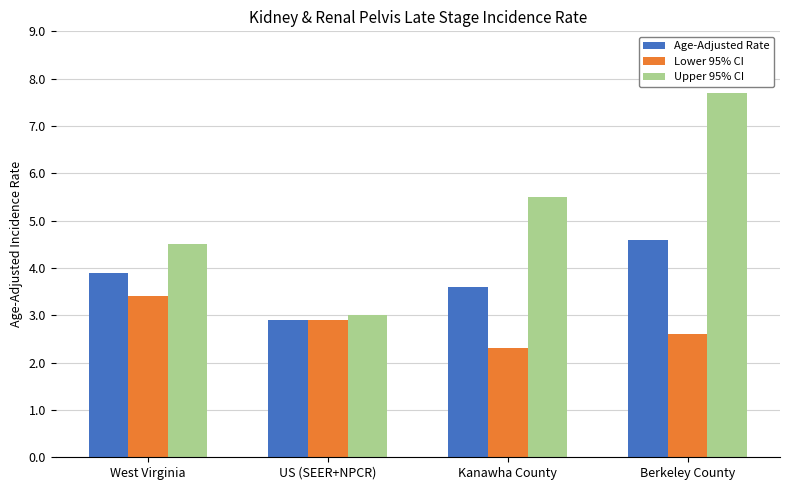

What are all the series names shown in the legend?

Age-Adjusted Rate, Lower 95% CI, Upper 95% CI